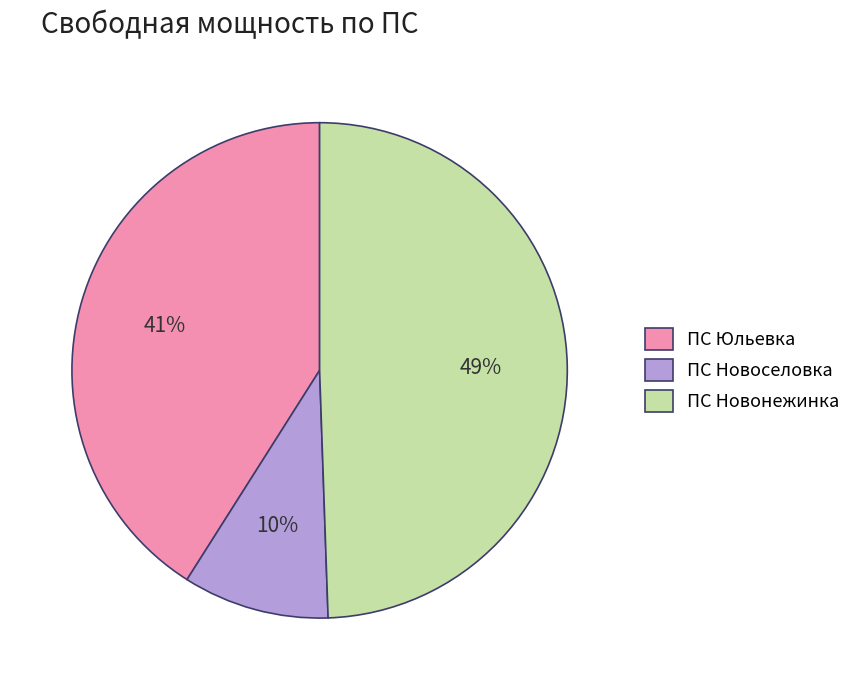

How many slices are in this pie chart?

3